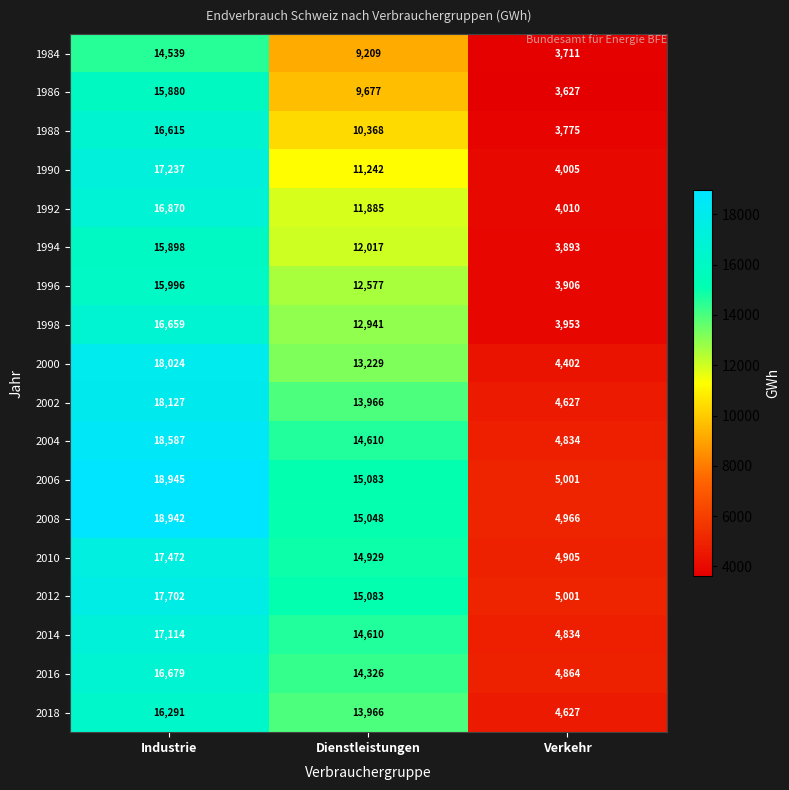

What is the total value across all series at Dienstleistungen?

234766